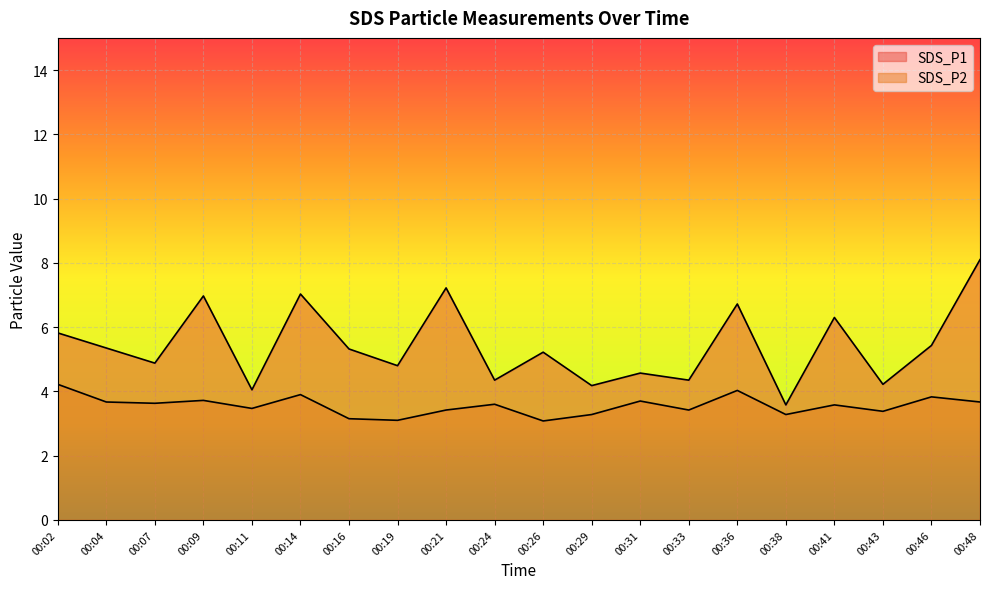

What is the value of the SDS_P2 point at the 6th from the left?

3.9